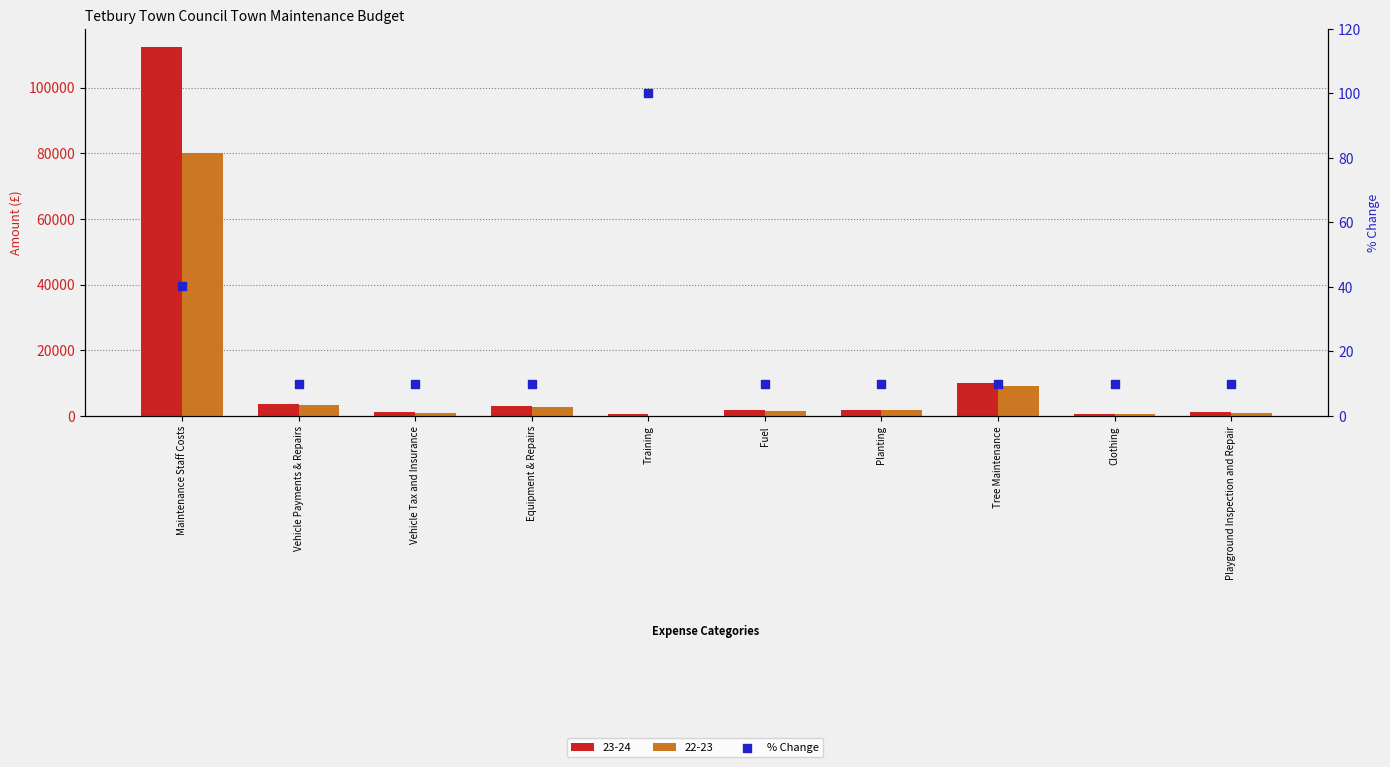

Which has a higher value, Fuel or Training?

Training